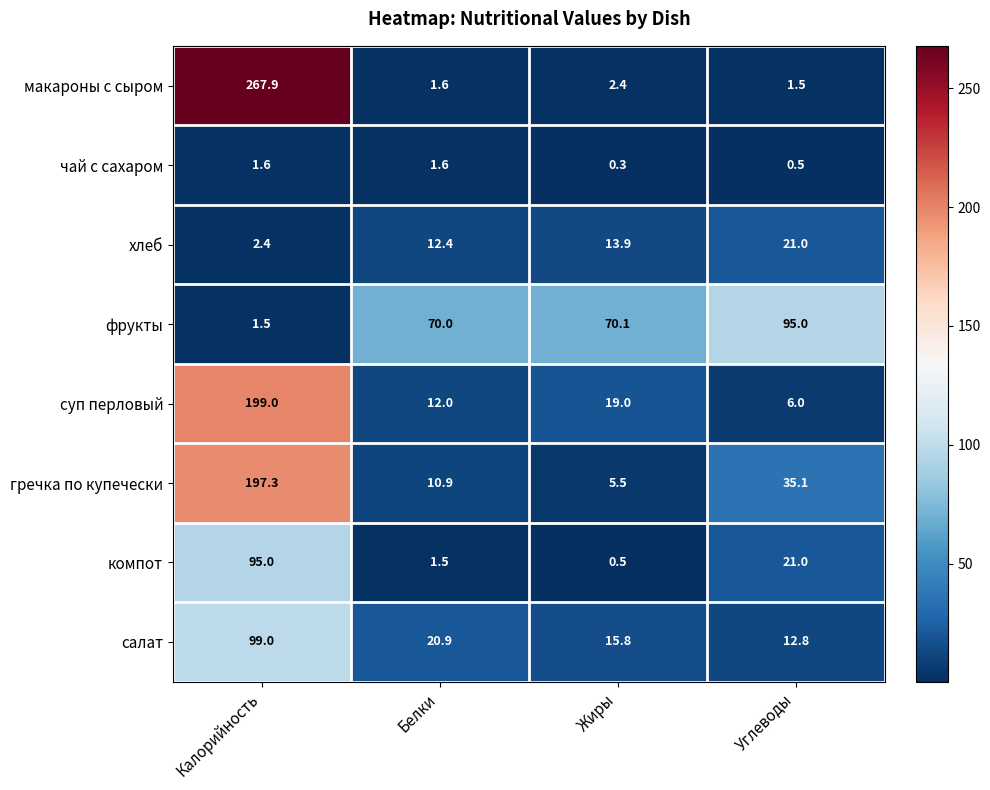

What is the minimum value shown in the chart?

0.3